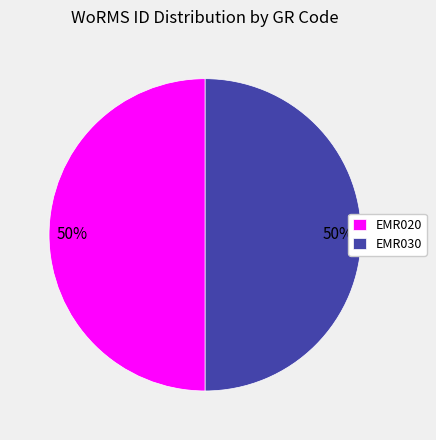

To the nearest percent, what is the average slice percentage?

50%